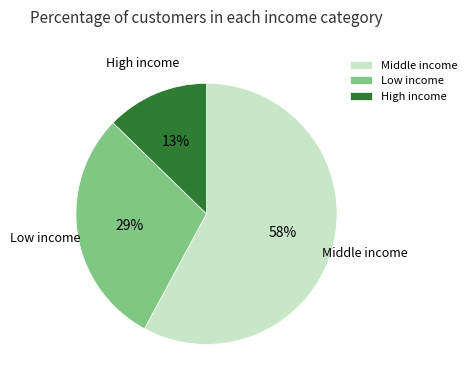

Is there any slice that represents more than half of the pie?

Yes